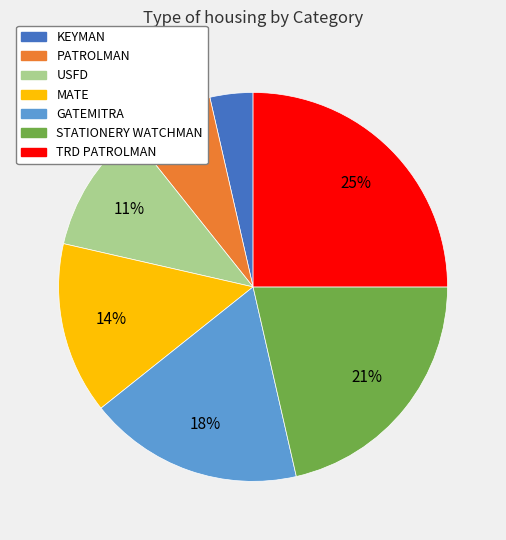

What is the smallest slice in the pie chart?

KEYMAN